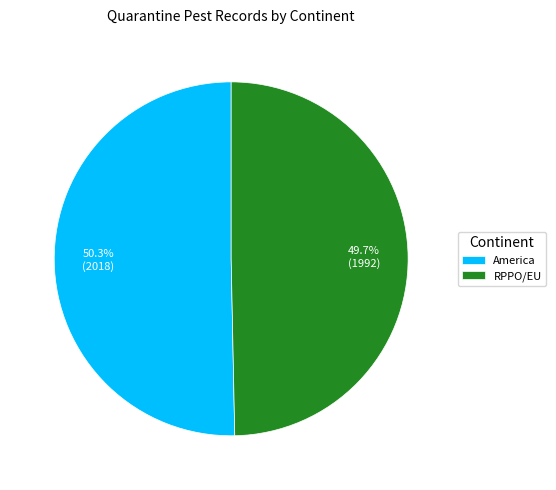

What percentage is the America slice, to the nearest percent?

50%